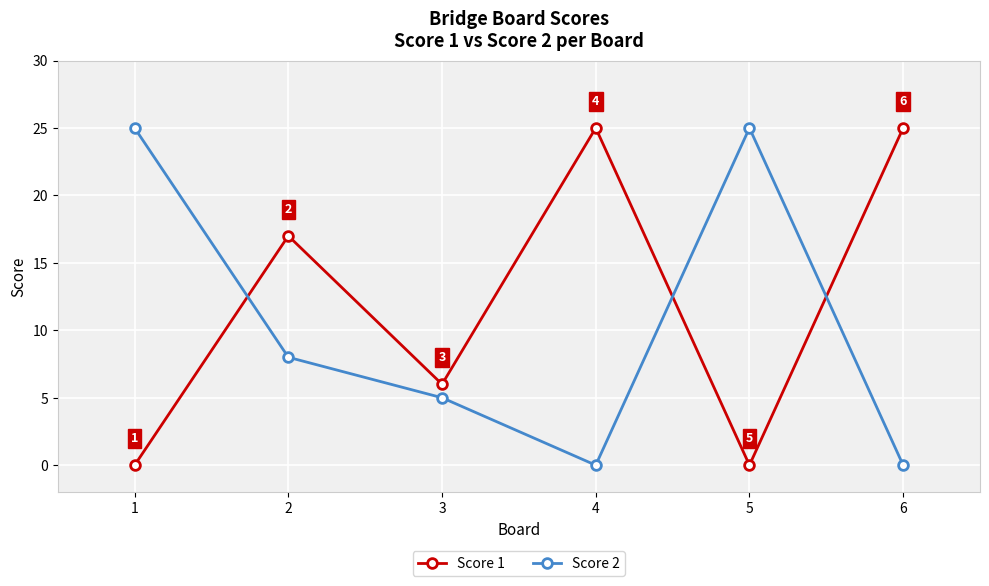

Rank the series at 3 from highest to lowest value.

Score 1, Score 2